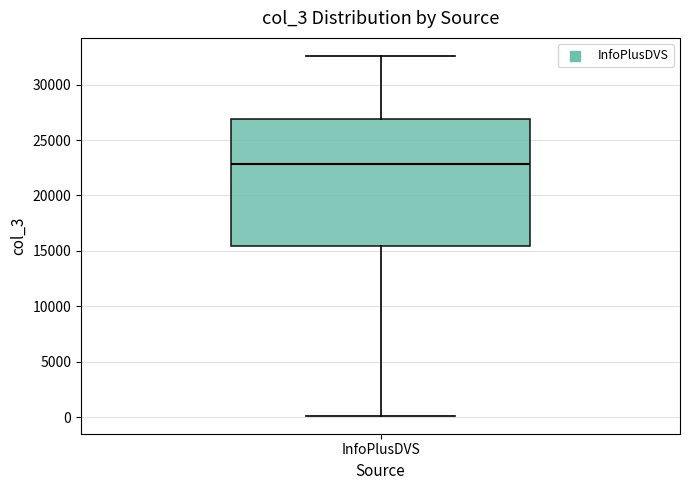

Transcribe this box plot: give where the median line is, the range the box spans, and where the two whiskers end, as read against the y-axis. The values are not printed on the chart, so give them approximately, as read against the axis.

median 23000, box 15500 to 27000, whiskers 0 to 32500